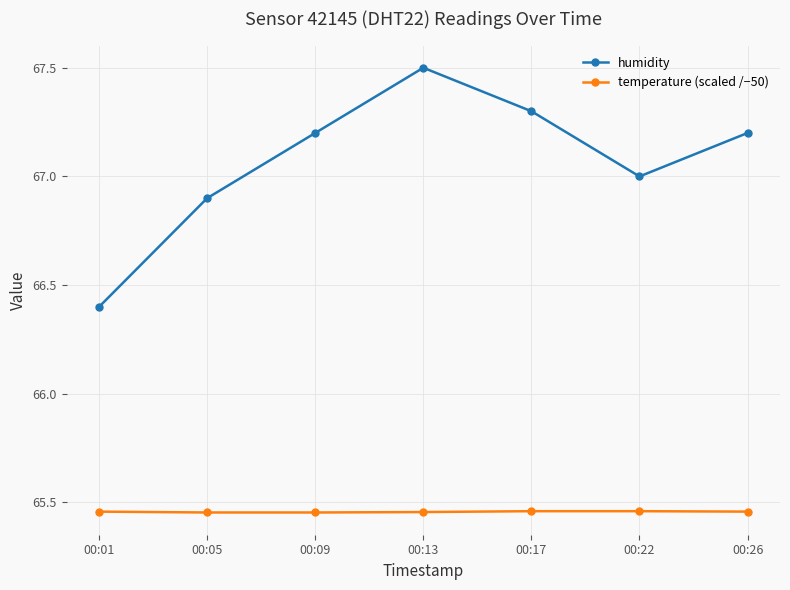

At which category is the sum across all series the highest?

00:13